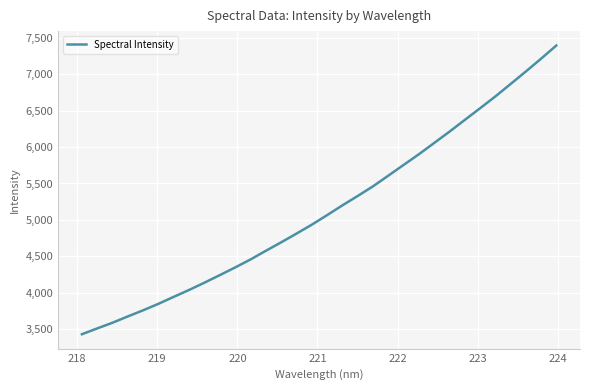

What is the smallest value displayed?

3432.6